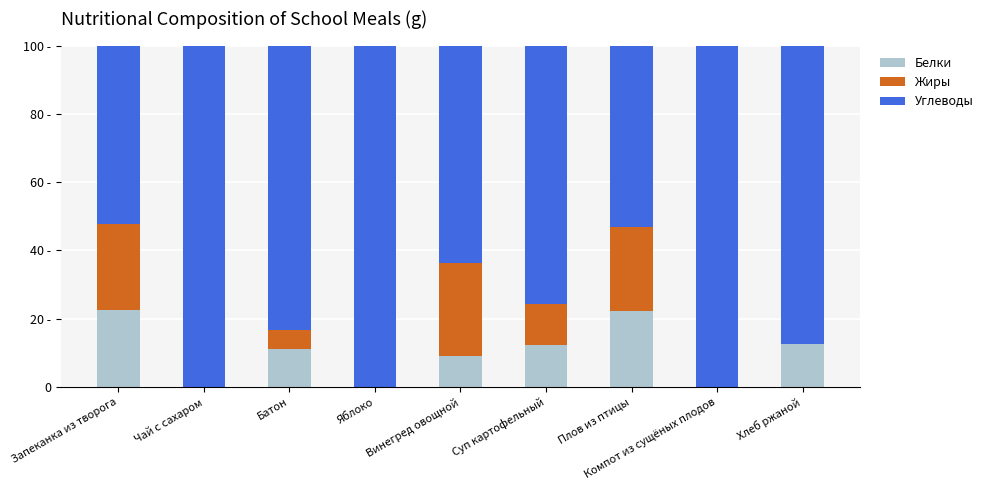

Does the chart contain stacked bars?

Yes